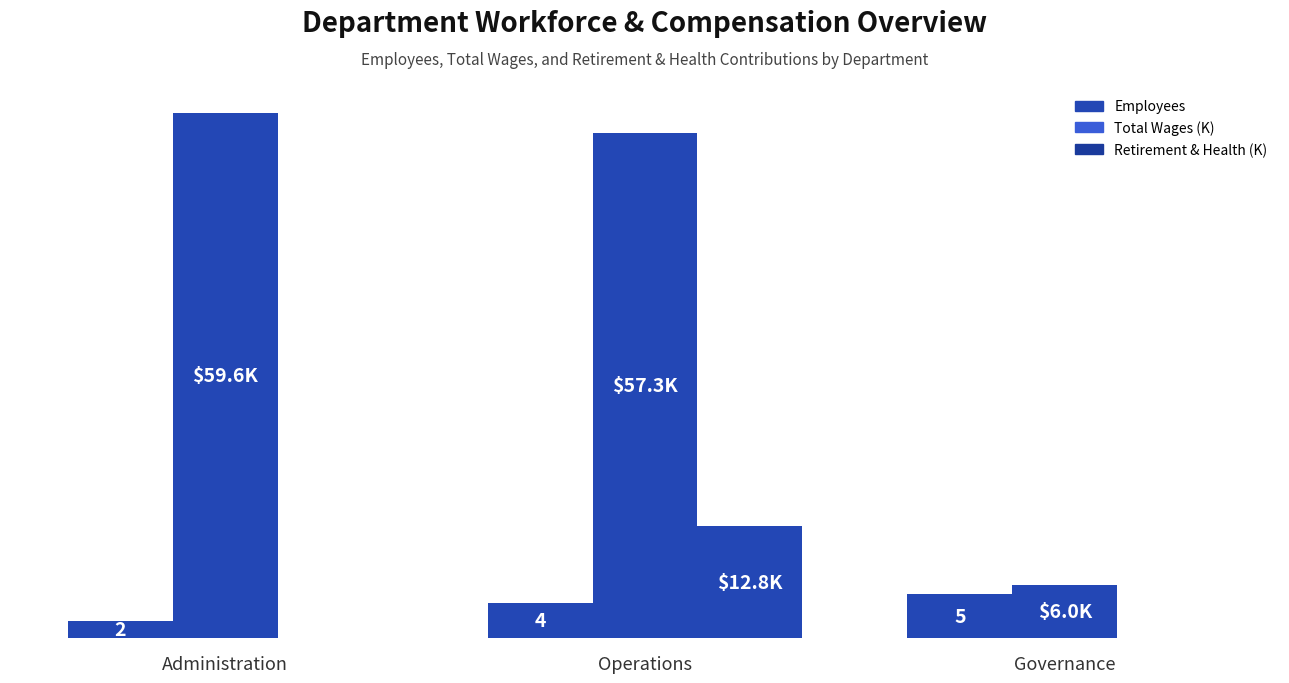

Reading left to right, transcribe all the data shown in this chart.

Employees: Administration=2.0	Operations=4.0	Governance=5.0
Total Wages (K): Administration=59.6	Operations=57.3	Governance=6.0
Retirement & Health (K): Administration=0.0	Operations=12.8	Governance=0.0